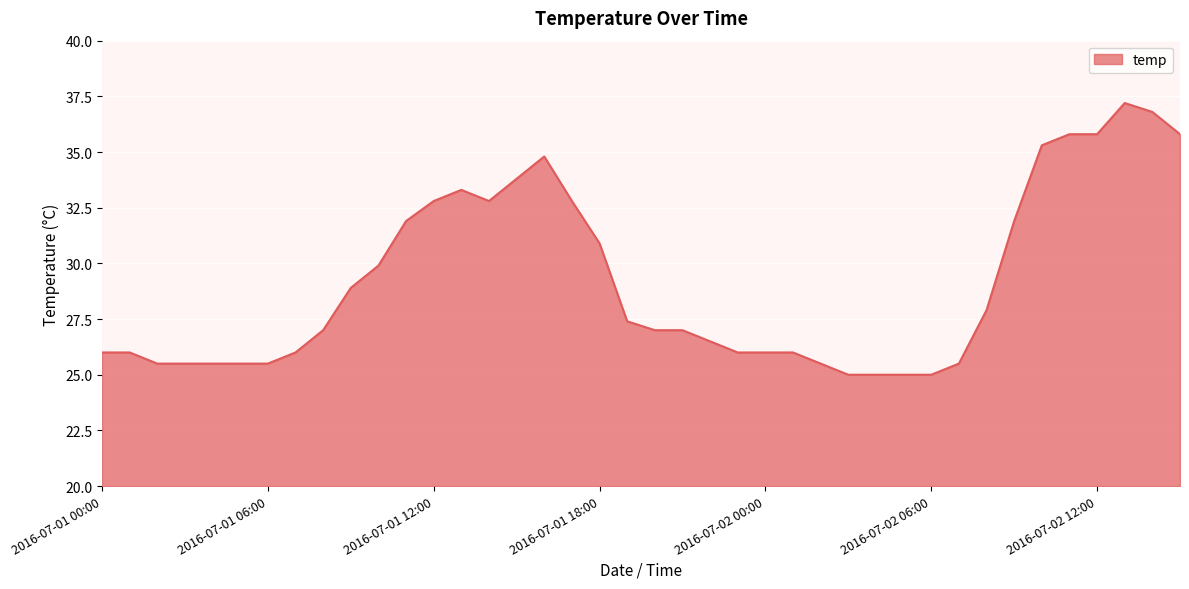

What is the maximum value shown in the chart?

37.2